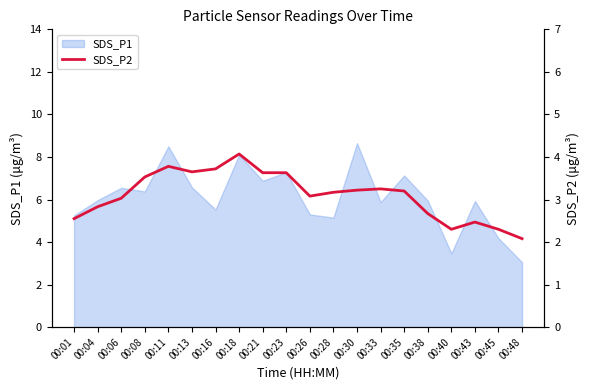

At which label does SDS_P1 first exceed 5?

00:01